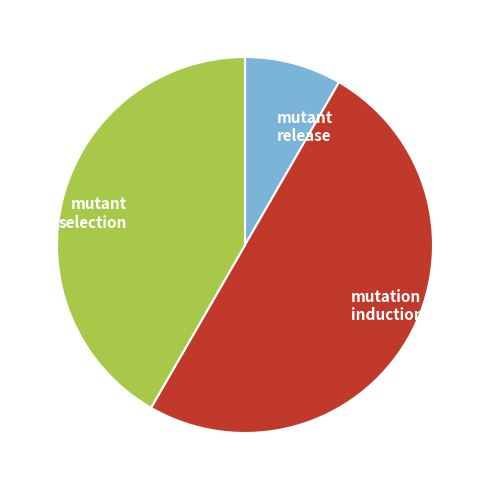

Which slice is the largest?

mutation induction